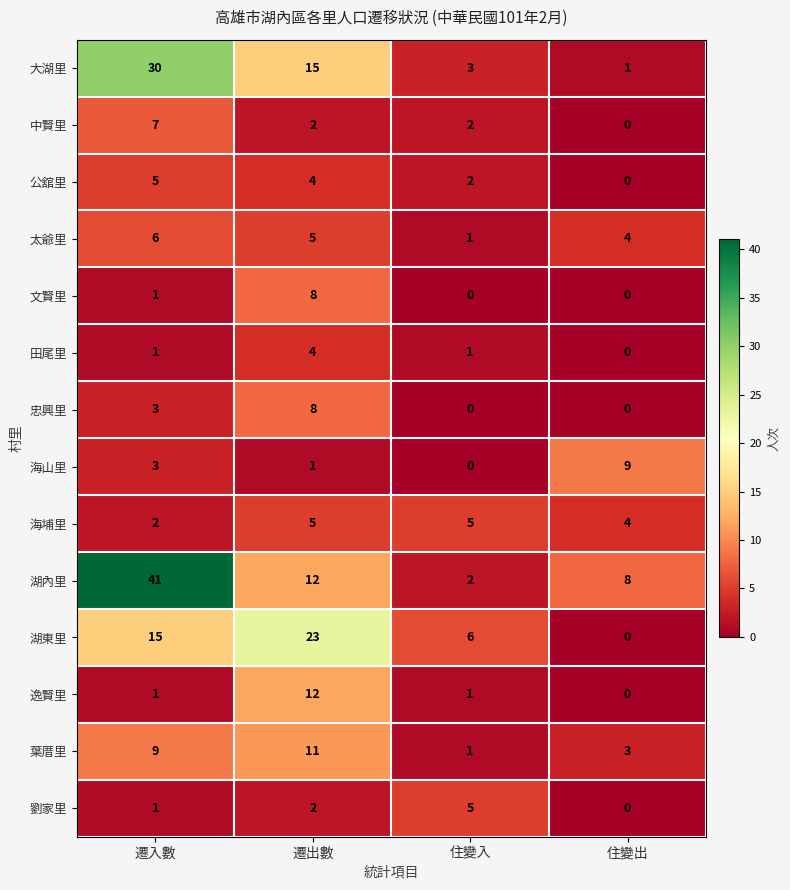

Which label corresponds to the largest value in the chart?

遷入數